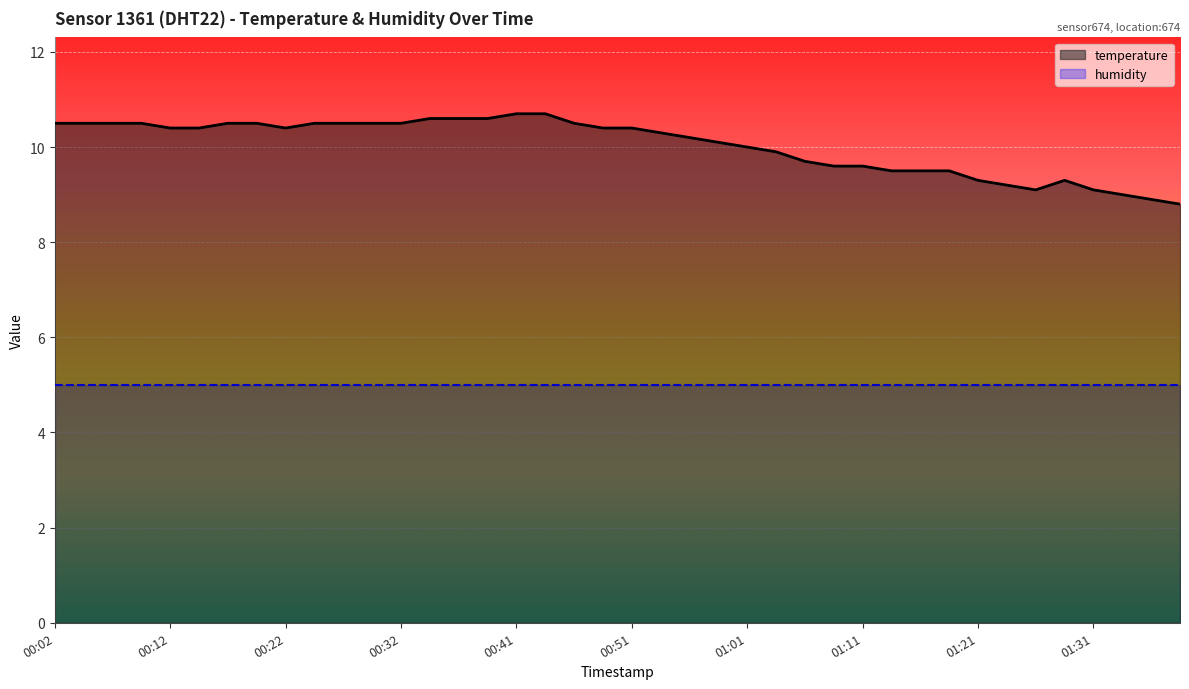

Where is the data nearest to the value 9?

01:34